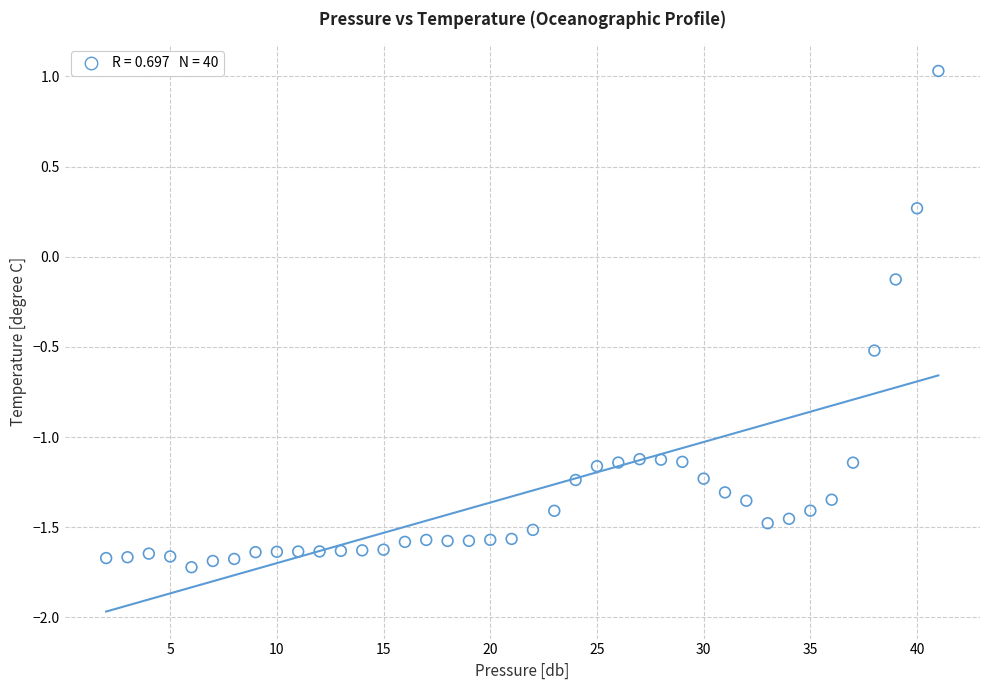

What is the range of X values (max minus min)?

39.0